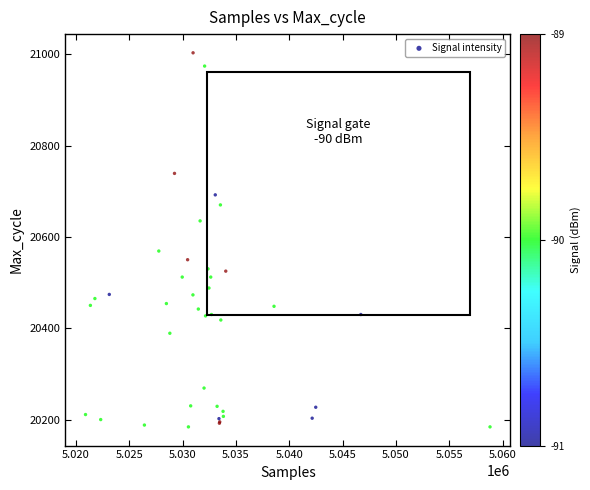

What Y value in the scatter plot is closest to 20593?

20569